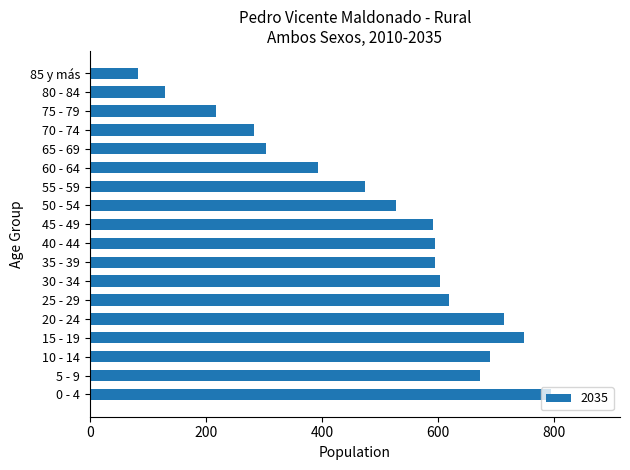

Between 80 - 84 and 50 - 54, which is larger?

50 - 54